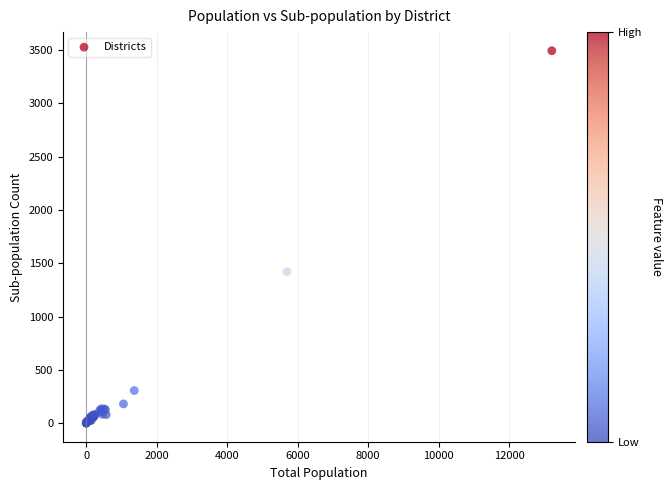

What Y value in the scatter plot is closest to 1747?

1421.3